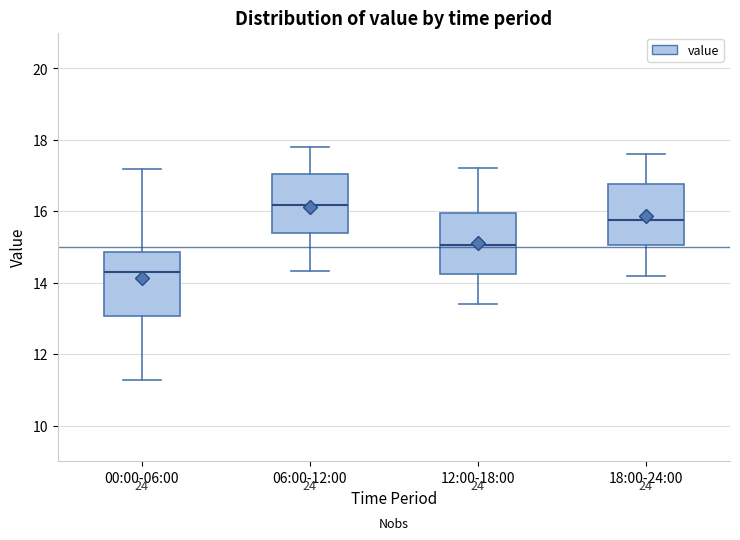

Where is the lower edge of the box for 00:00-06:00 on the y-axis? The values are not printed on the chart, so give them approximately, as read against the axis.

13.0